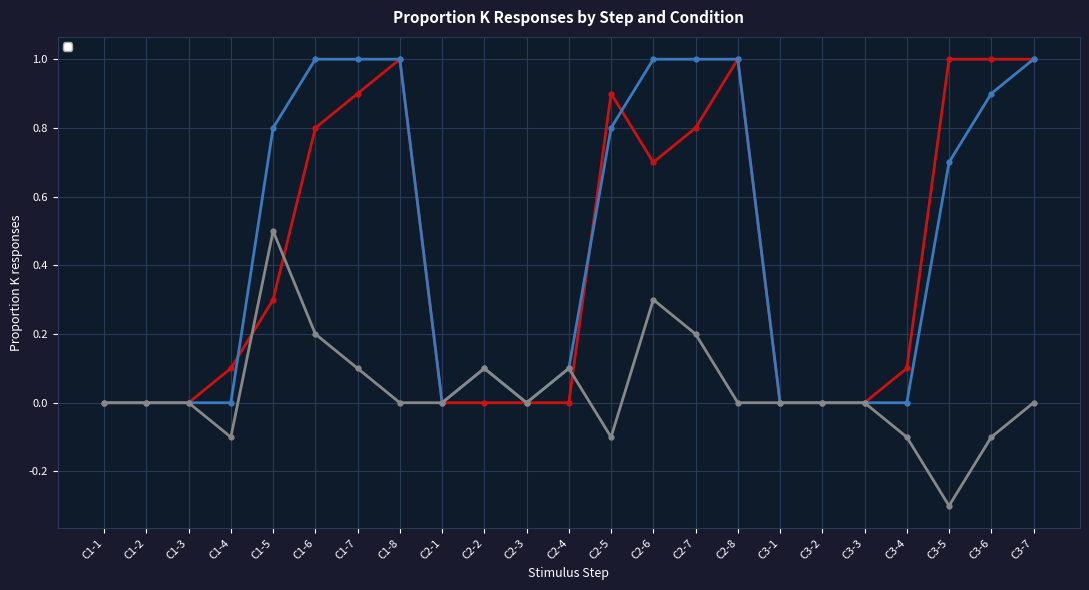

How many interior local peaks does the _IFT series have?

3